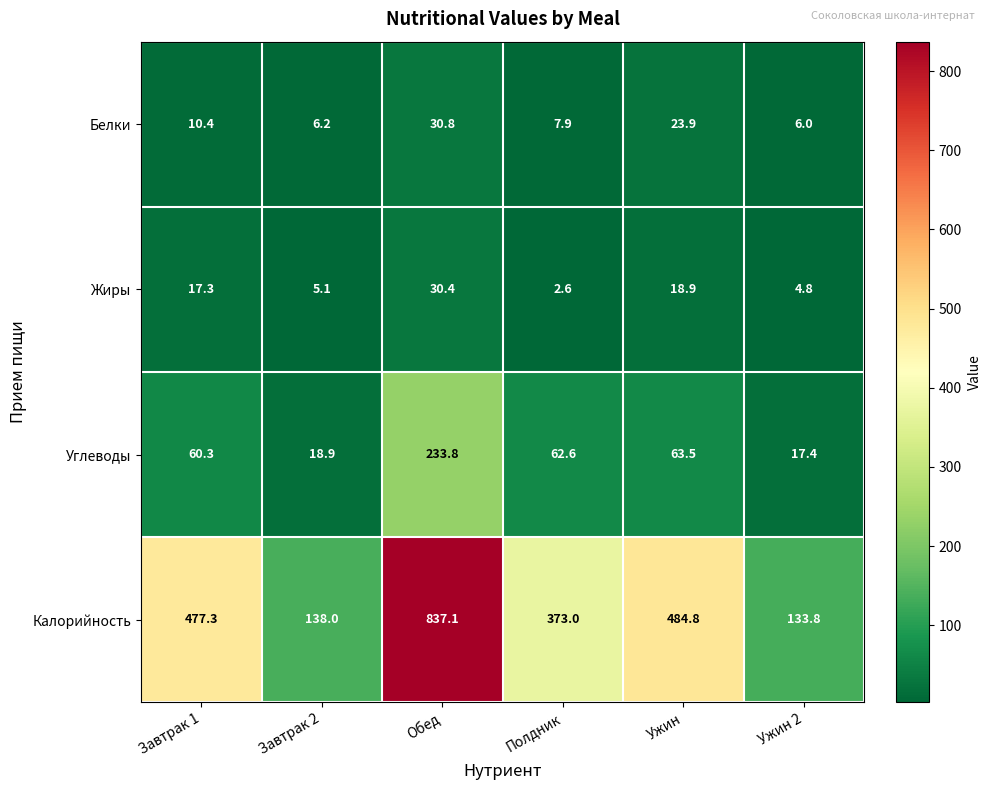

At which label does Жиры first exceed 17?

Завтрак 1